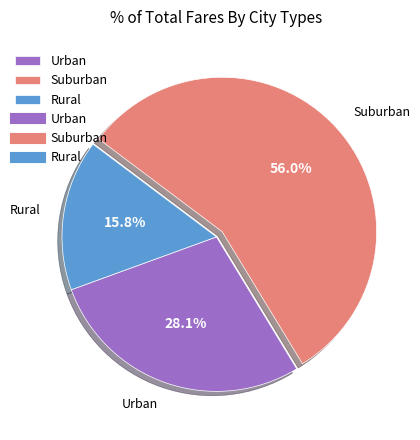

Which slice is the smallest?

Rural